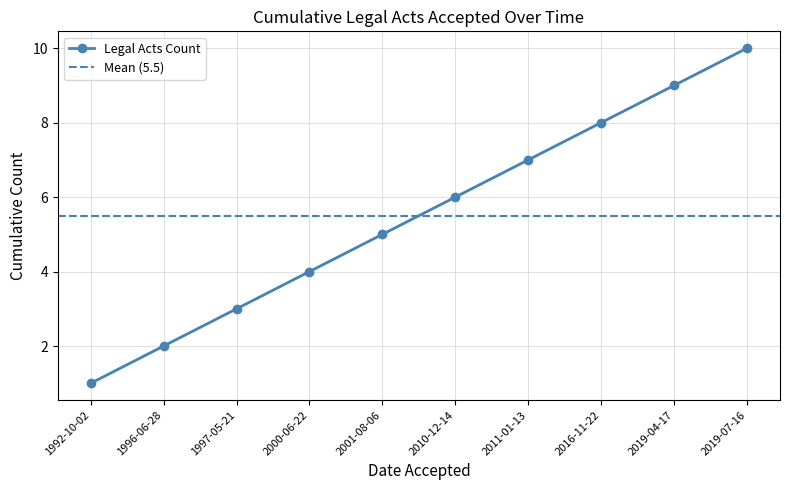

What is the difference between the maximum and second lowest values?

8